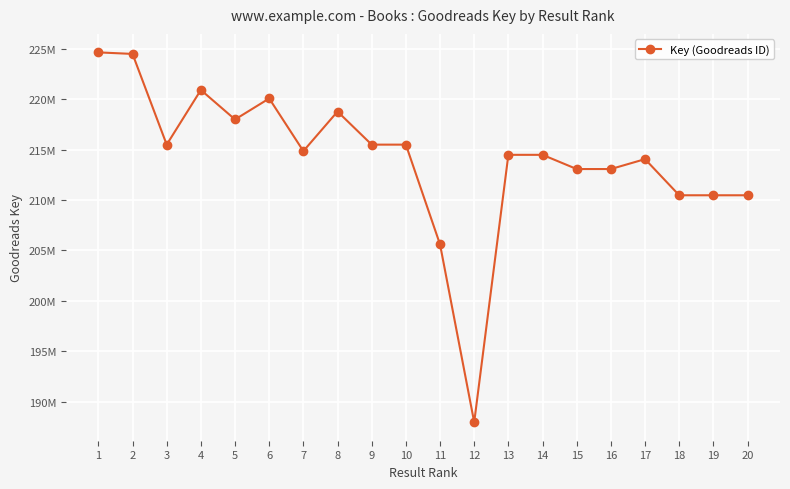

What is the change in value from 6 to 14?

-5595001